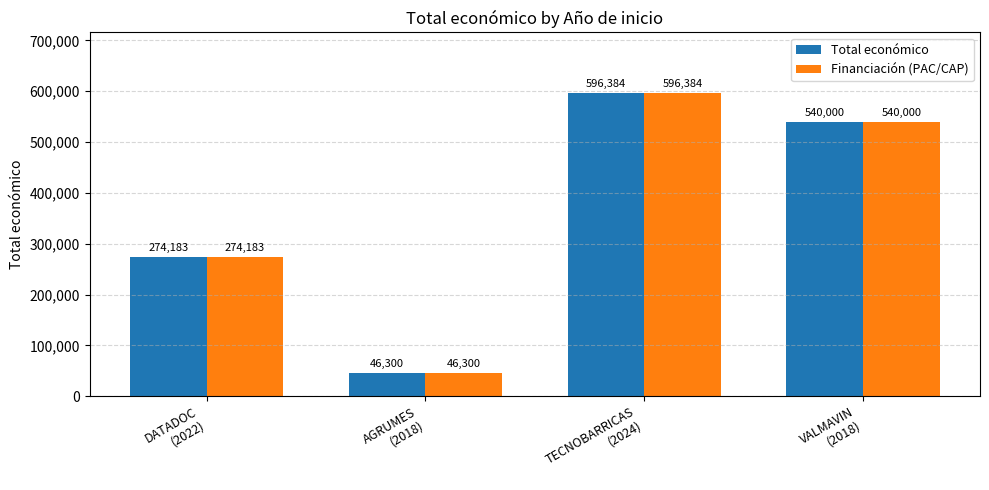

What is the sum of all Total económico values?

1456867